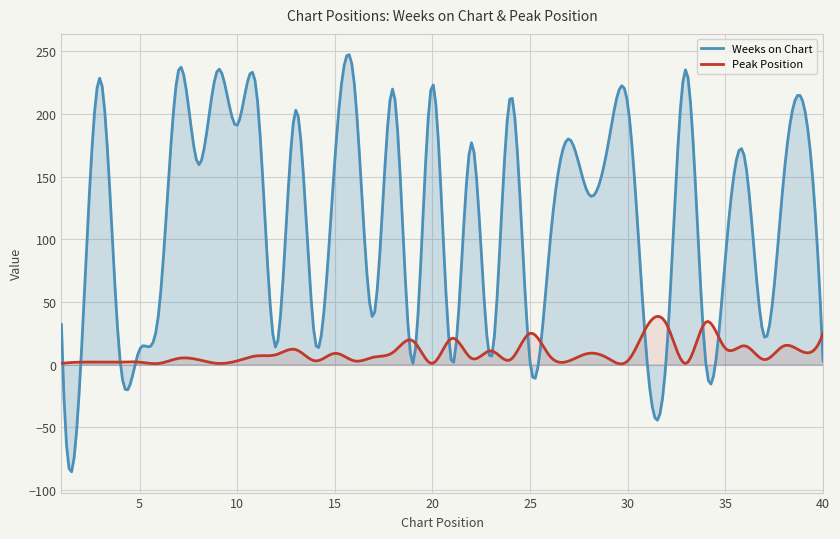

Reading left to right, what are all the values shown in this chart?

Weeks on Chart: 32	3	228	4	12	44	235	160	235	191	217	14	203	18	163	224	39	219	1	224	1	177	5	214	2	94	180	136	176	208	1	11	235	1	85	164	22	151	208	3
Peak Position: 1	2	2	2	2	1	5	4	1	3	7	8	12	3	9	3	6	10	19	1	21	5	11	4	25	7	3	9	5	3	31	32	1	34	13	15	4	15	10	25